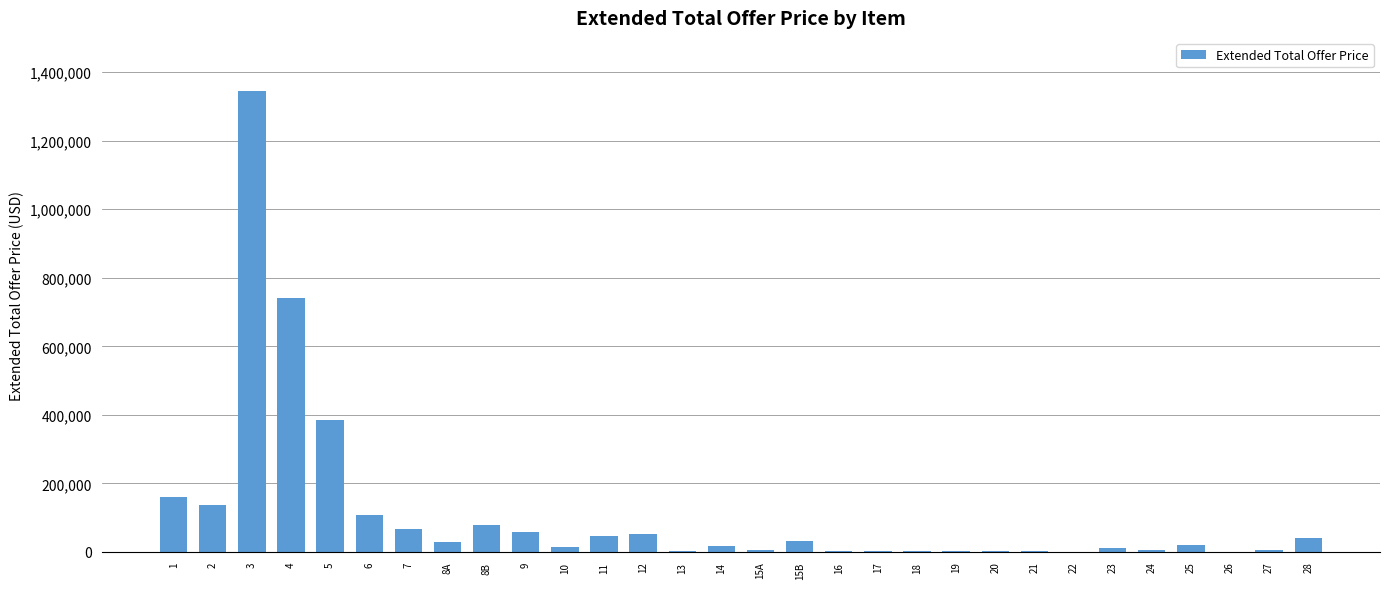

What is the greatest value displayed?

1346400.0